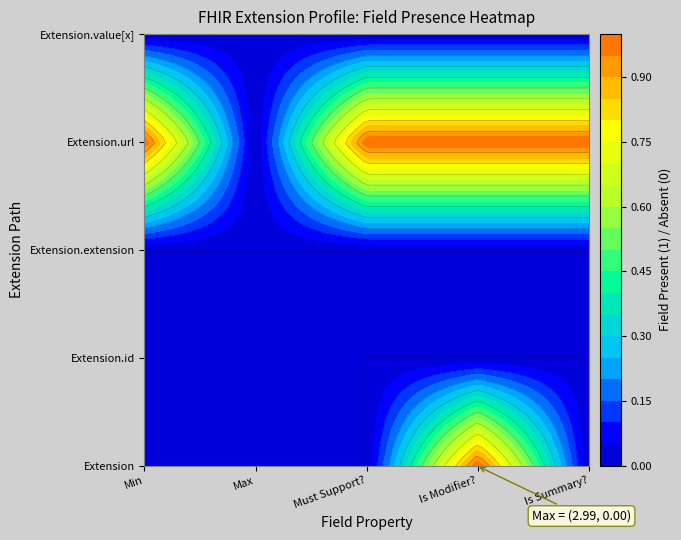

Which series changed the most between Must Support? and Is Summary??

Extension